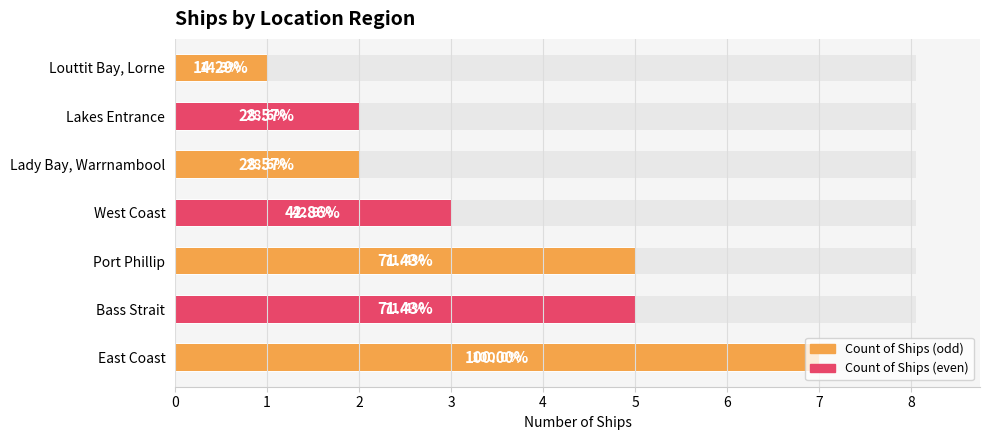

What is the value of the 7th bar from the left?

1